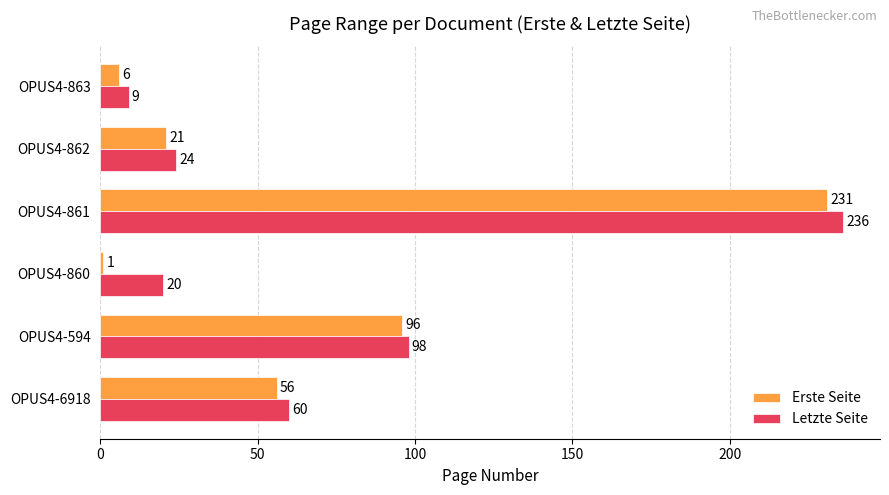

Read the Erste Seite value at OPUS4-863.

6